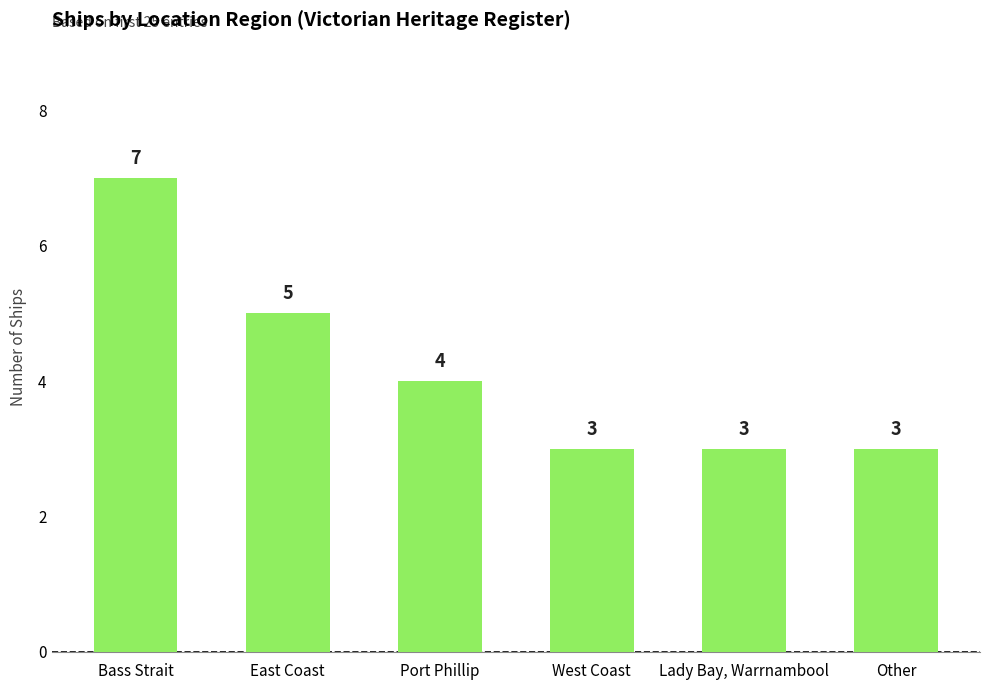

Where does the data first go above 4?

Bass Strait